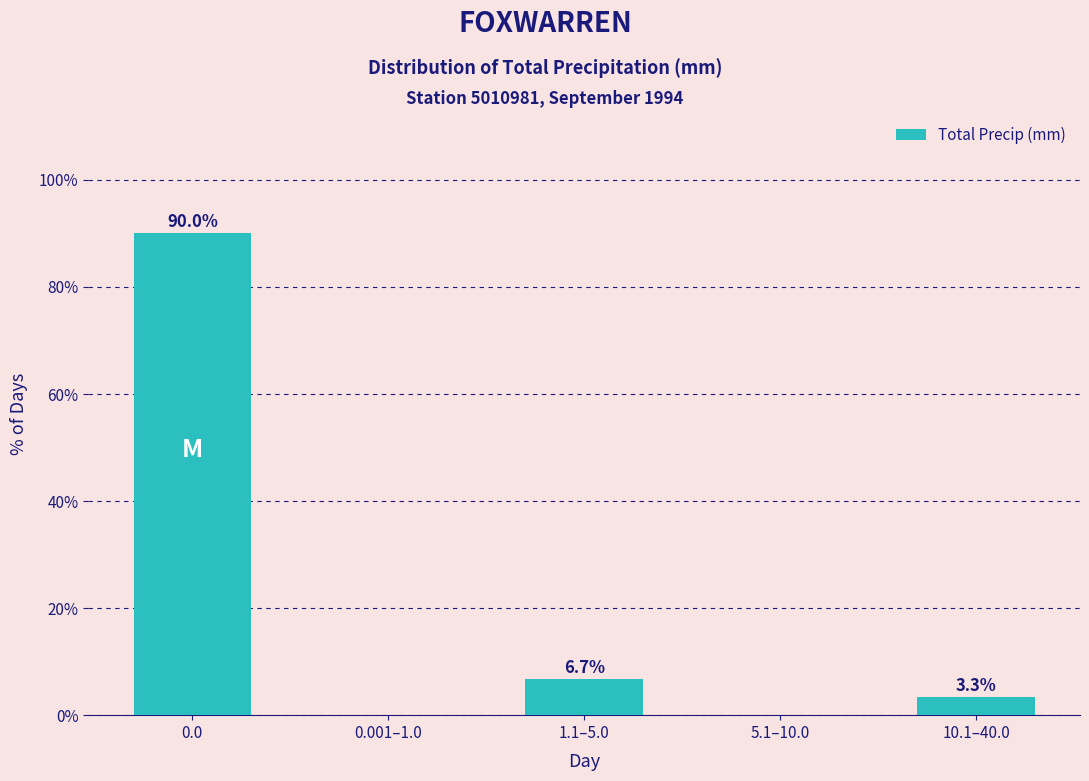

Reading right to left, what are all the values shown in this chart?

10.1–40.0=3.3	5.1–10.0=0.0	1.1–5.0=6.7	0.001–1.0=0.0	0.0=90.0